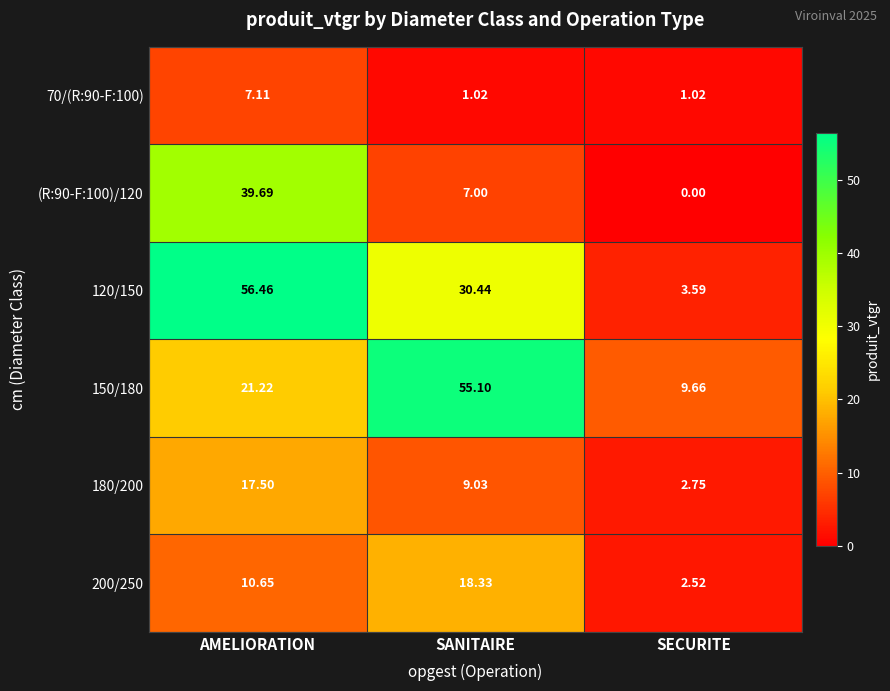

Is the value of (R:90-F:100)/120 at SECURITE greater than the value of 200/250 at AMELIORATION?

No